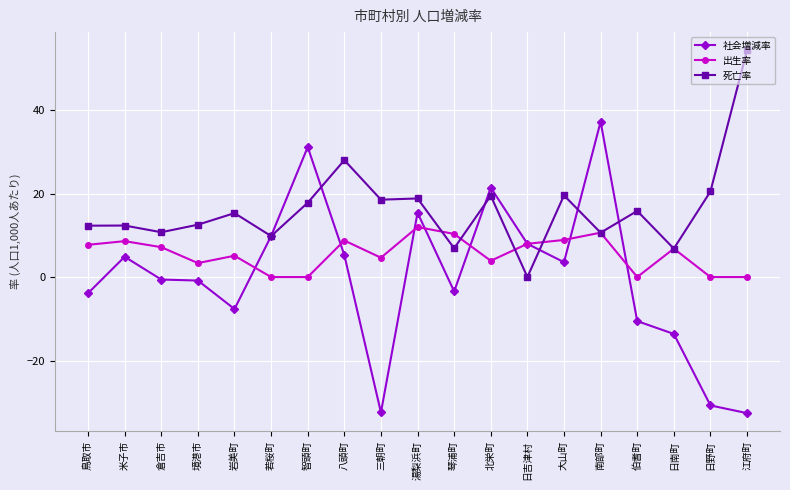

Which series has the widest spread of values?

社会増減率